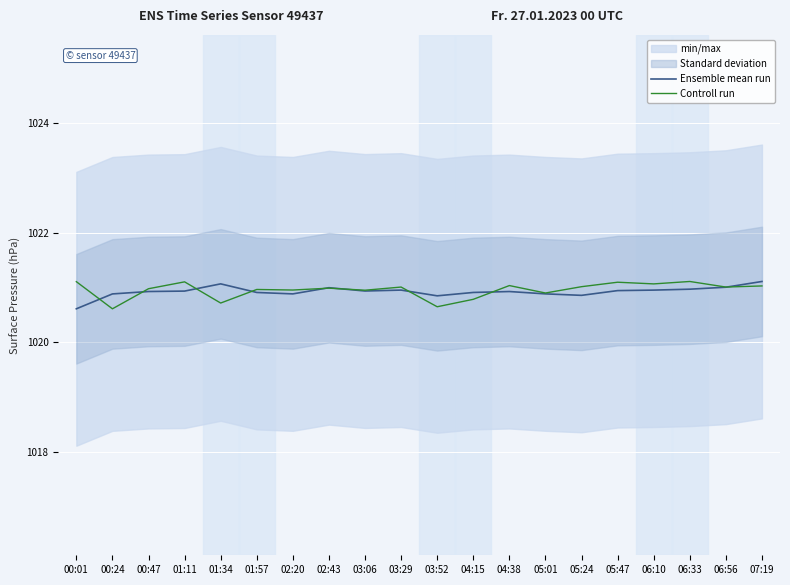

What is the average value of the Controll run series?

1021.0